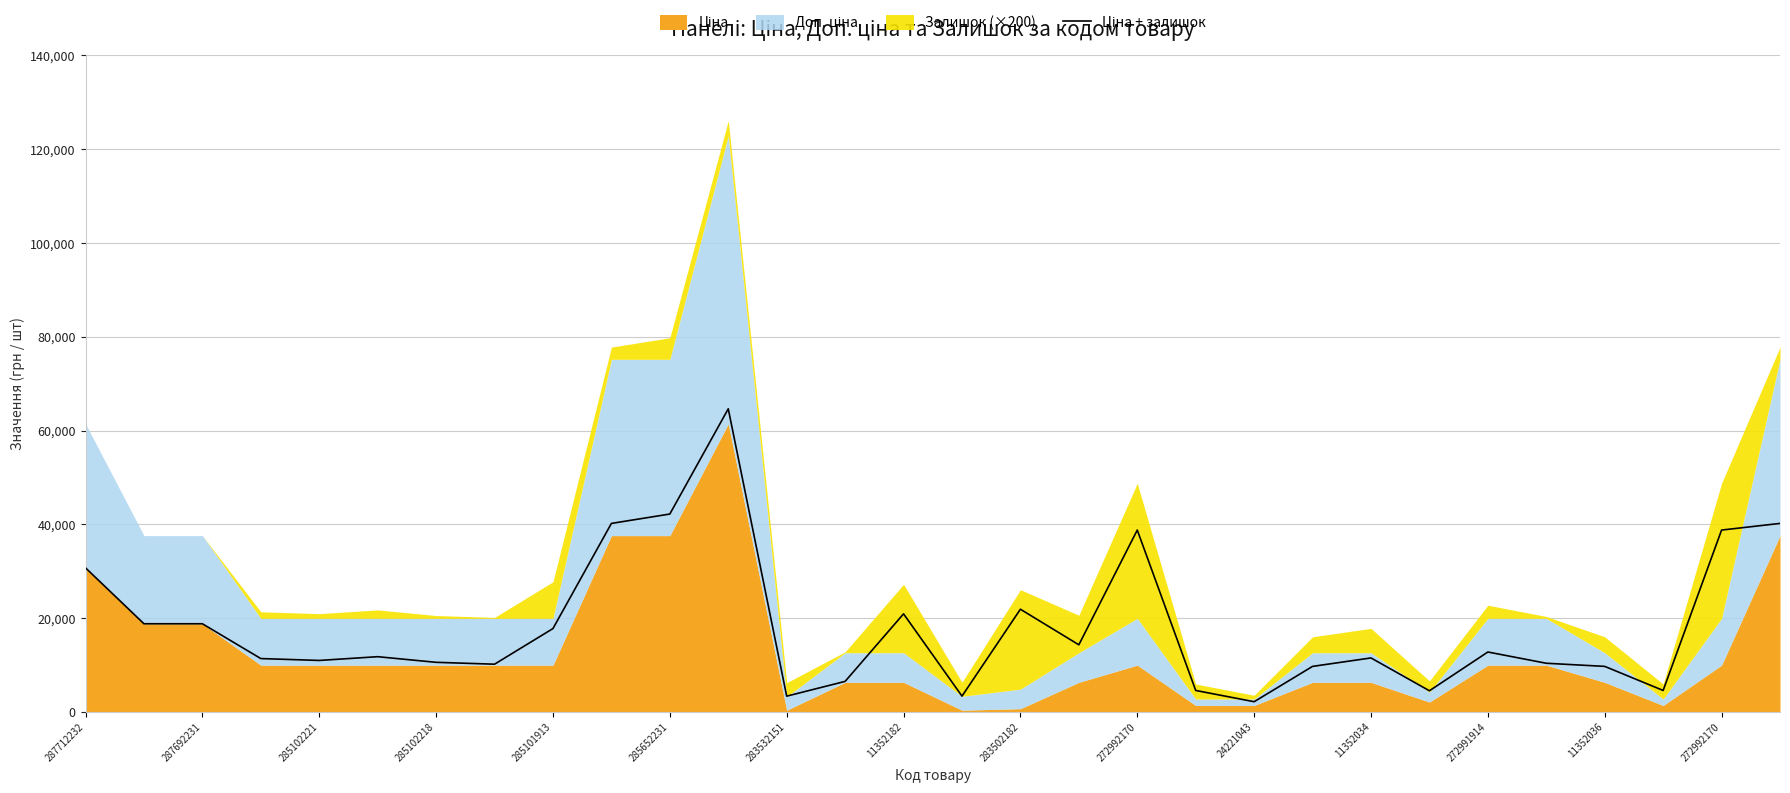

Approximately how many times larger is the value at 24221043 compared to 21?

4.3